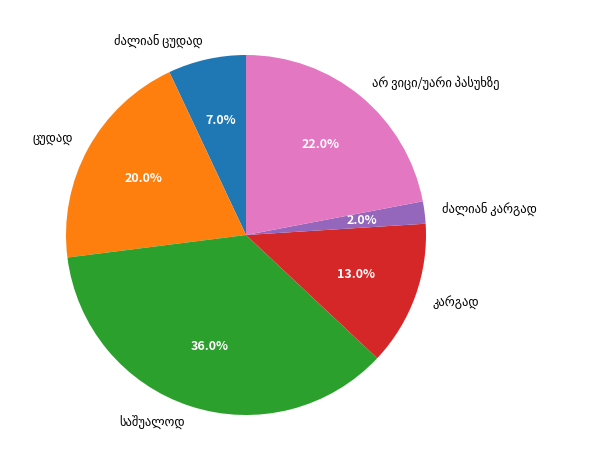

Does any single category account for the majority?

No